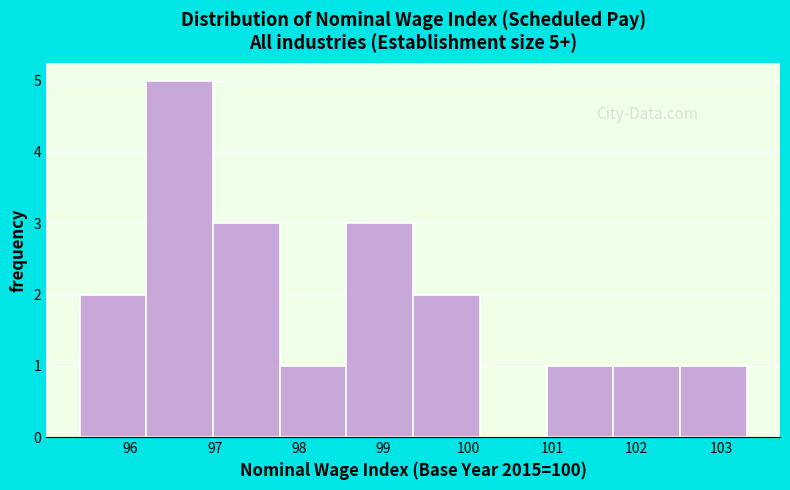

Over which range of the x-axis is the bar tallest?

96.19 to 96.98